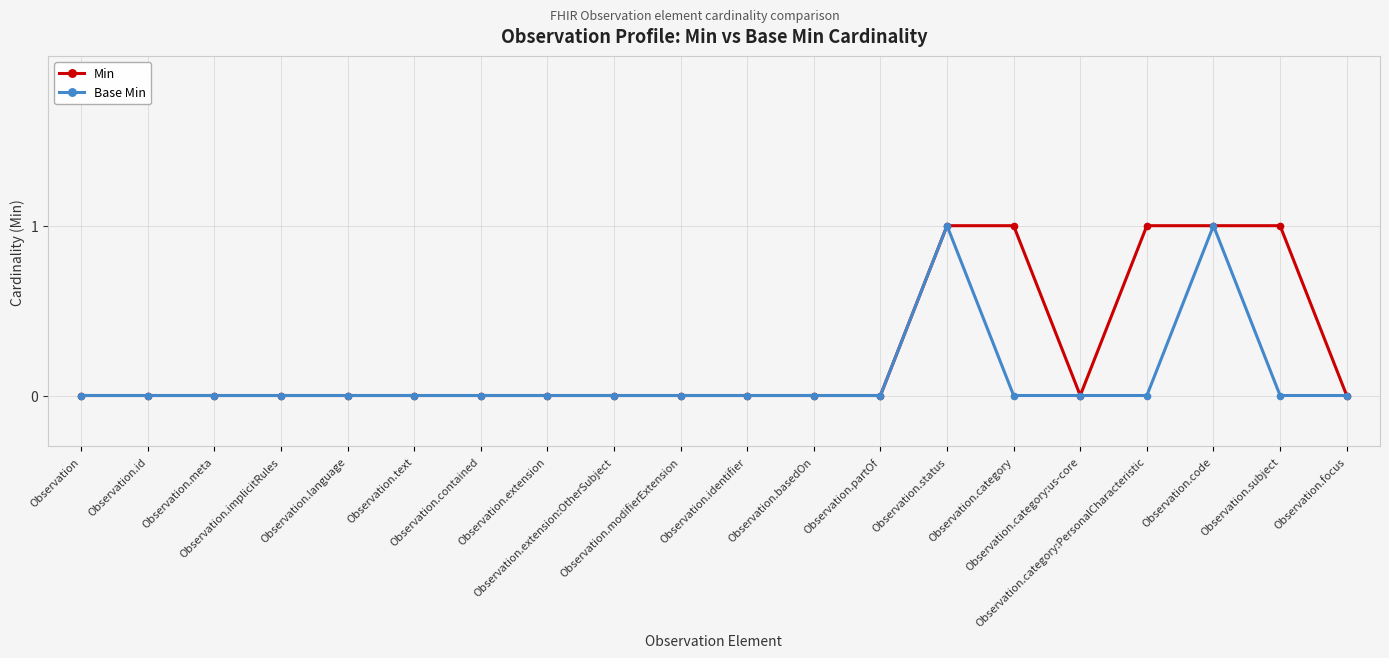

What is the value of the Min point at the 19th from the left?

1